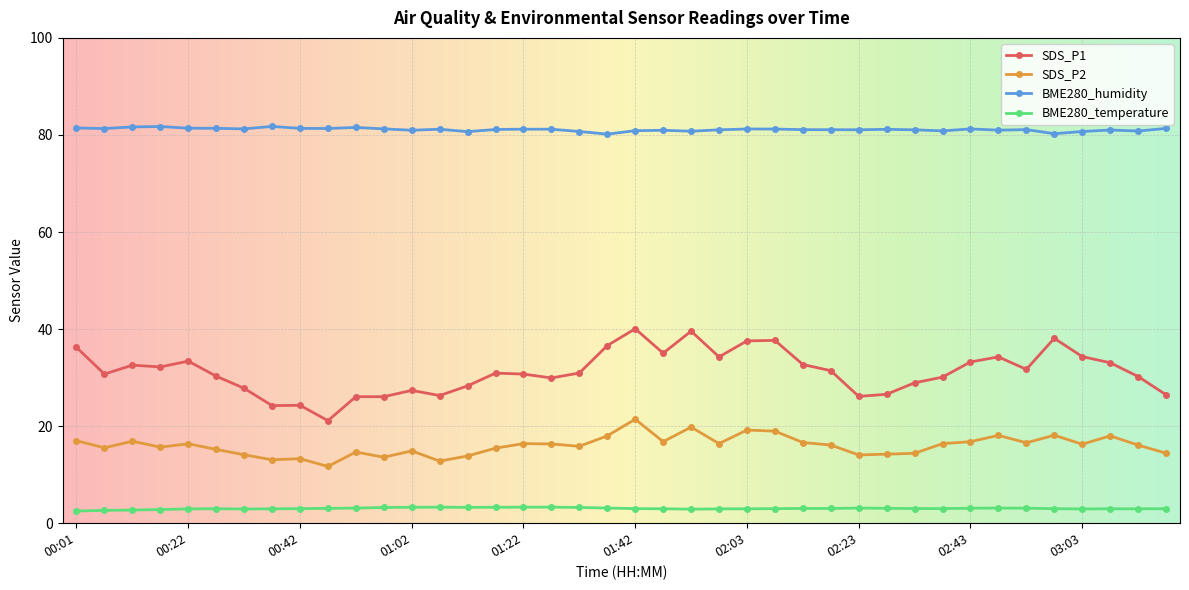

True or false: BME280_humidity and SDS_P2 intersect in this chart.

False